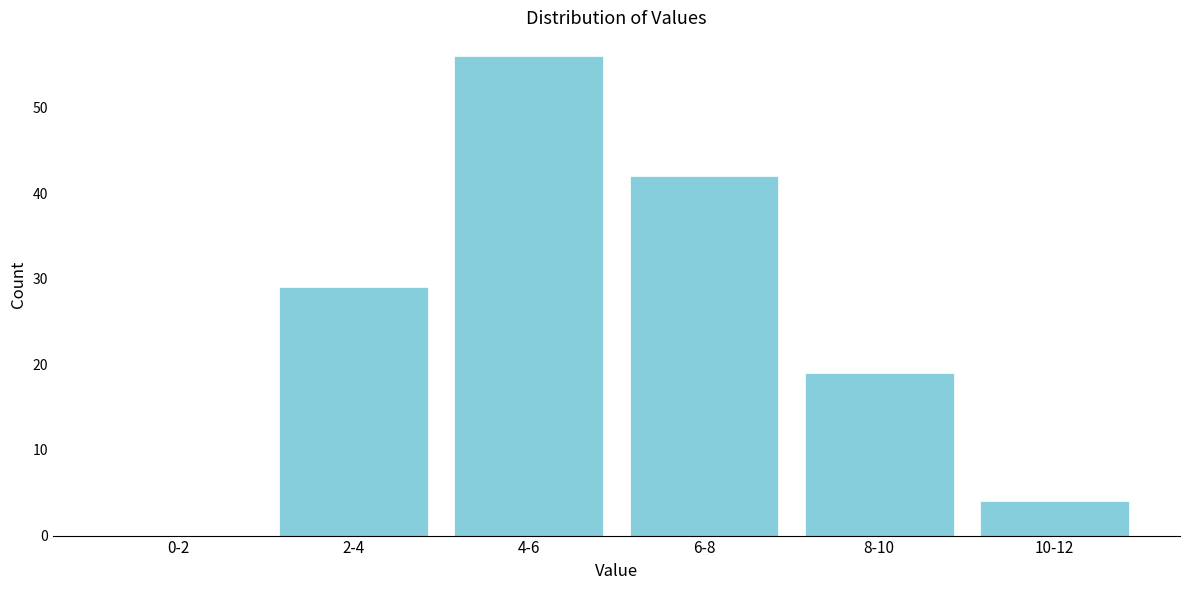

Reading left to right, extract all data points from this chart.

0-2=0	2-4=29	4-6=56	6-8=42	8-10=19	10-12=4